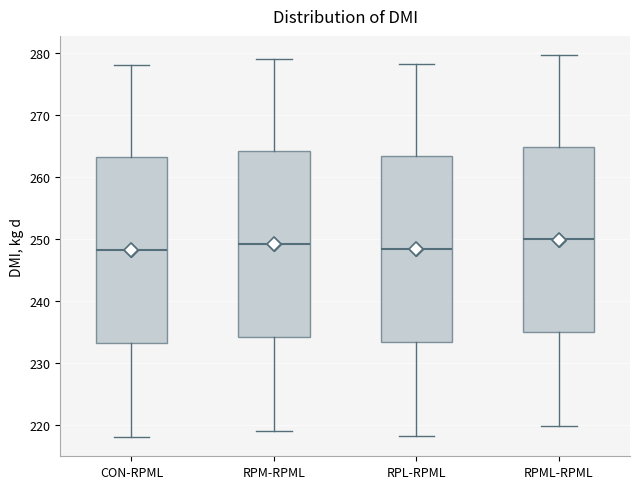

Reading left to right, transcribe this box plot: for each box, give where its median line is, the range the box spans, and where its two whiskers end, as read against the y-axis. The values are not printed on the chart, so give them approximately, as read against the axis.

CON-RPML: median 248, box 233 to 263, whiskers 218 to 278
RPM-RPML: median 249, box 234 to 264, whiskers 219 to 279
RPL-RPML: median 248, box 233 to 263, whiskers 218 to 278
RPML-RPML: median 250, box 235 to 265, whiskers 220 to 280